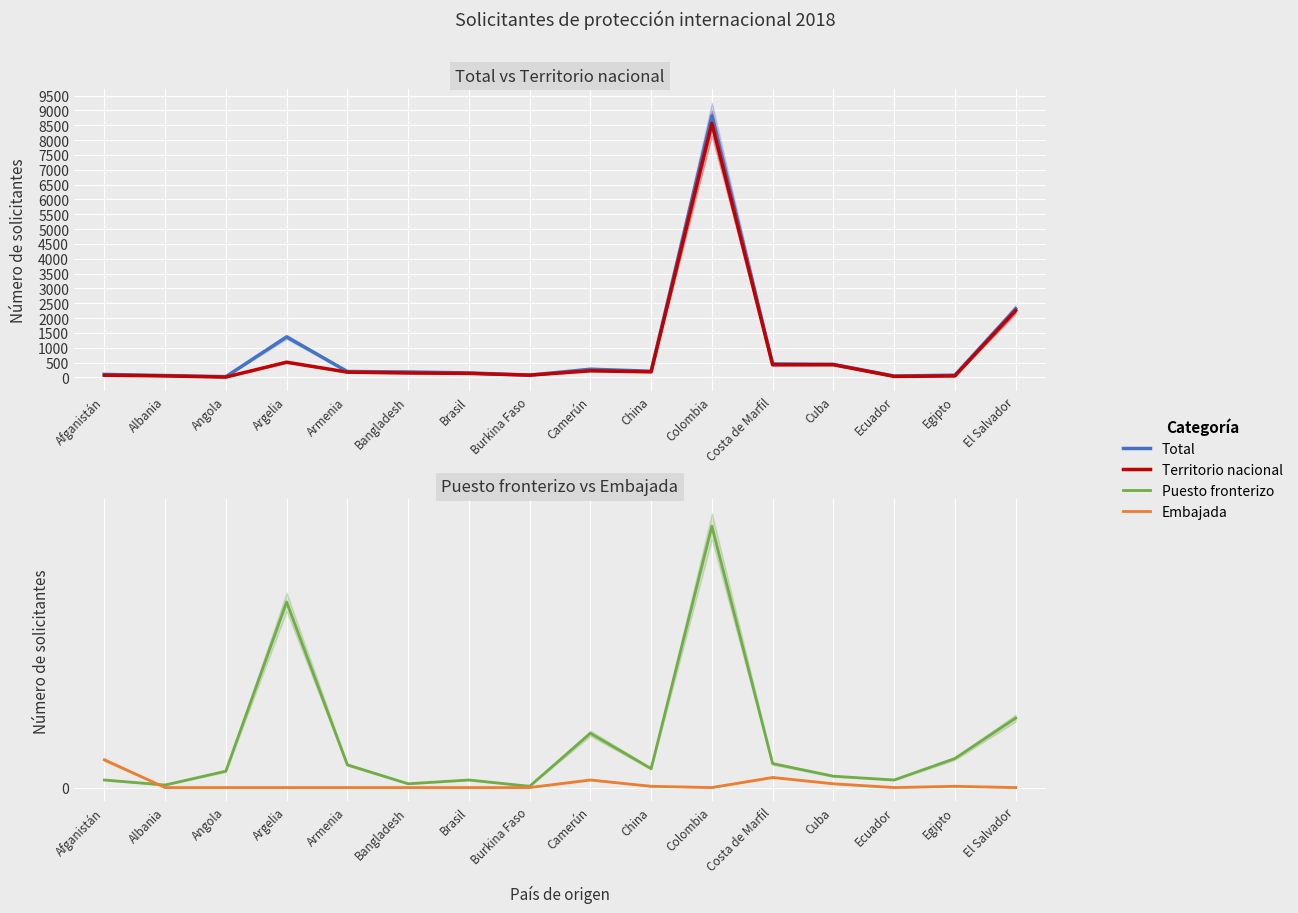

What is the approximate value of Puesto fronterizo at China?

15